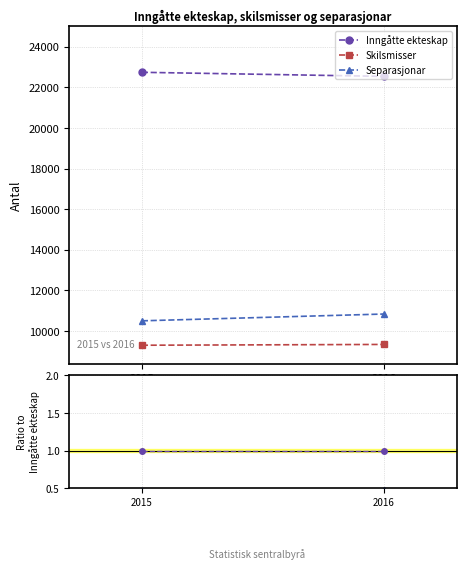

Which series has the largest range (max minus min)?

Separasjonar